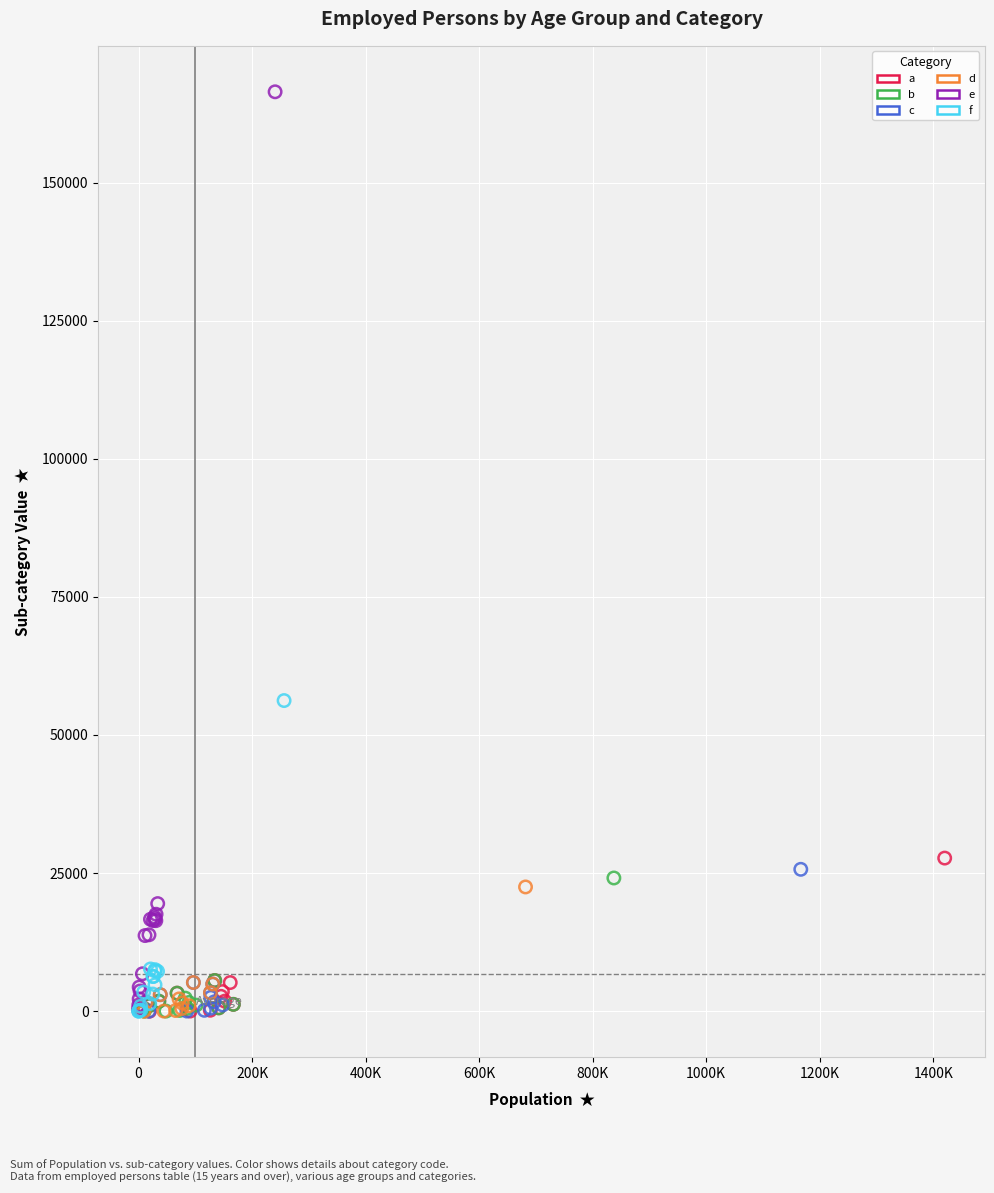

What are all the series names shown in the legend?

a, b, c, d, e, f